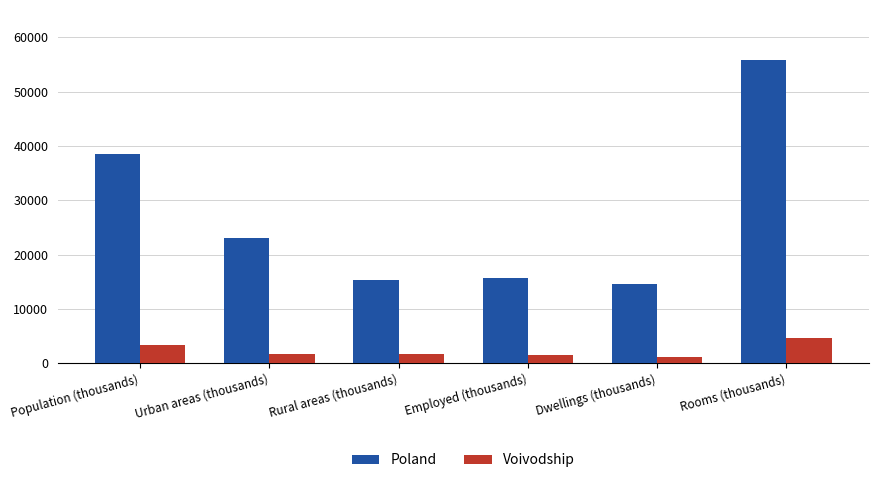

What is the greatest value displayed?

55874